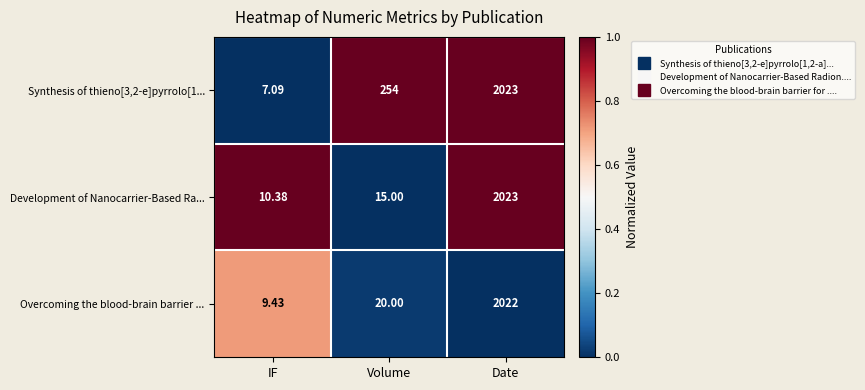

List the labels in order of Overcoming the blood-brain barrier ... value, largest first.

Date, Volume, IF